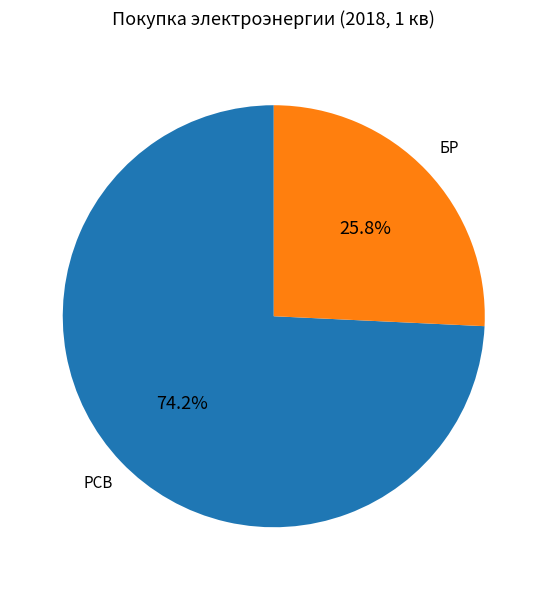

Which category has the smallest portion of the pie?

БР